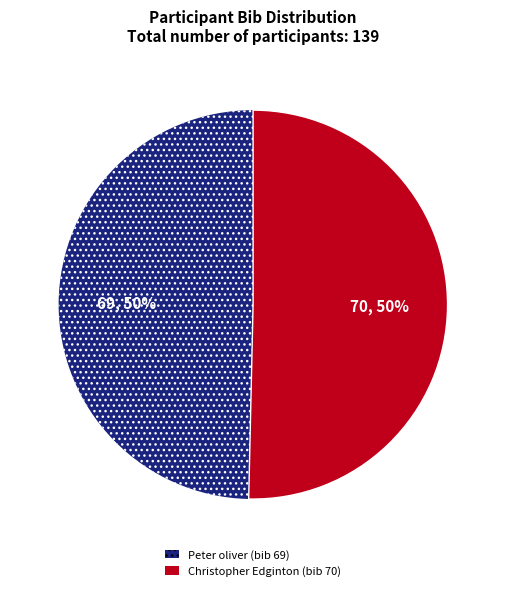

To the nearest percent, what is the average slice percentage?

50%